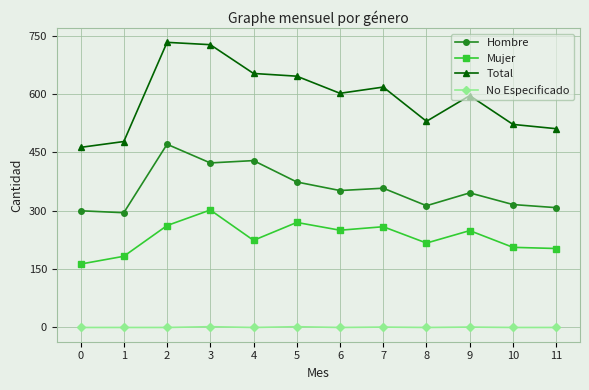

The value of Total at 0 is 463. True or false?

True